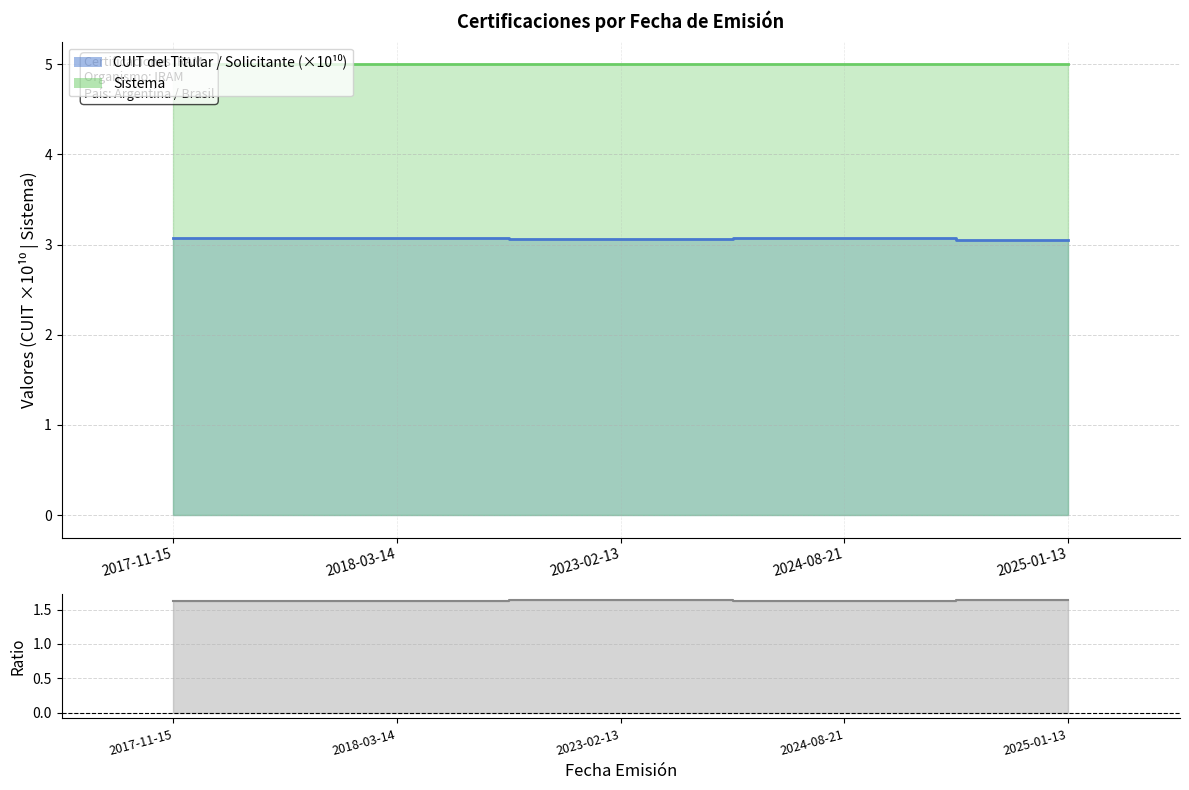

Which series has the largest range (max minus min)?

CUIT del Titular / Solicitante (×10¹⁰)